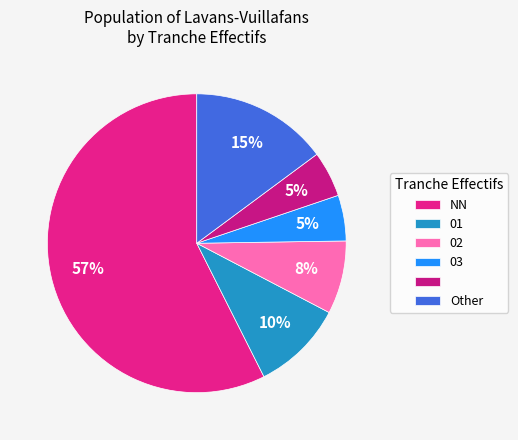

Count the number of slices in the pie.

6